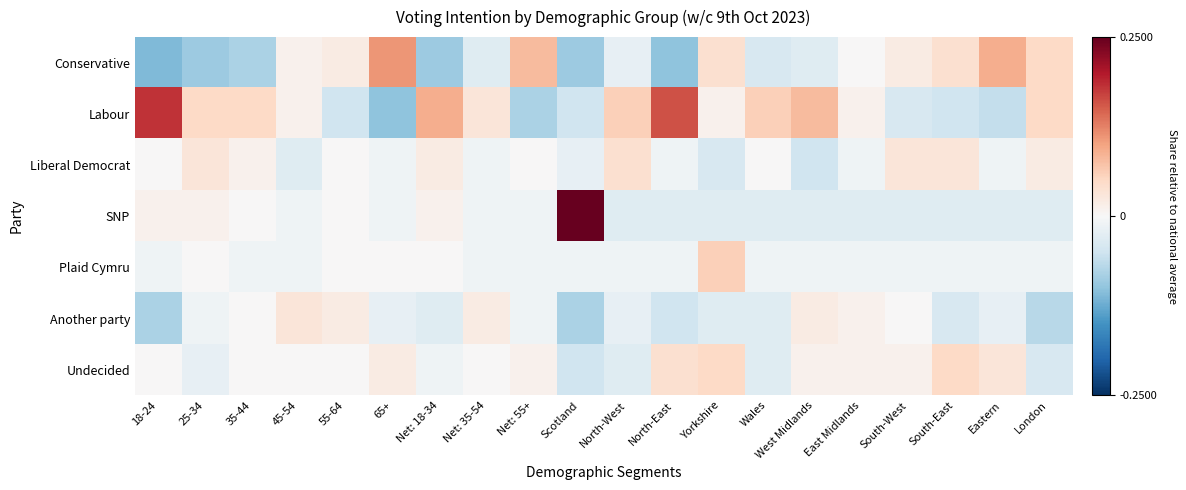

At which category is the sum across all series the highest?

Yorkshire